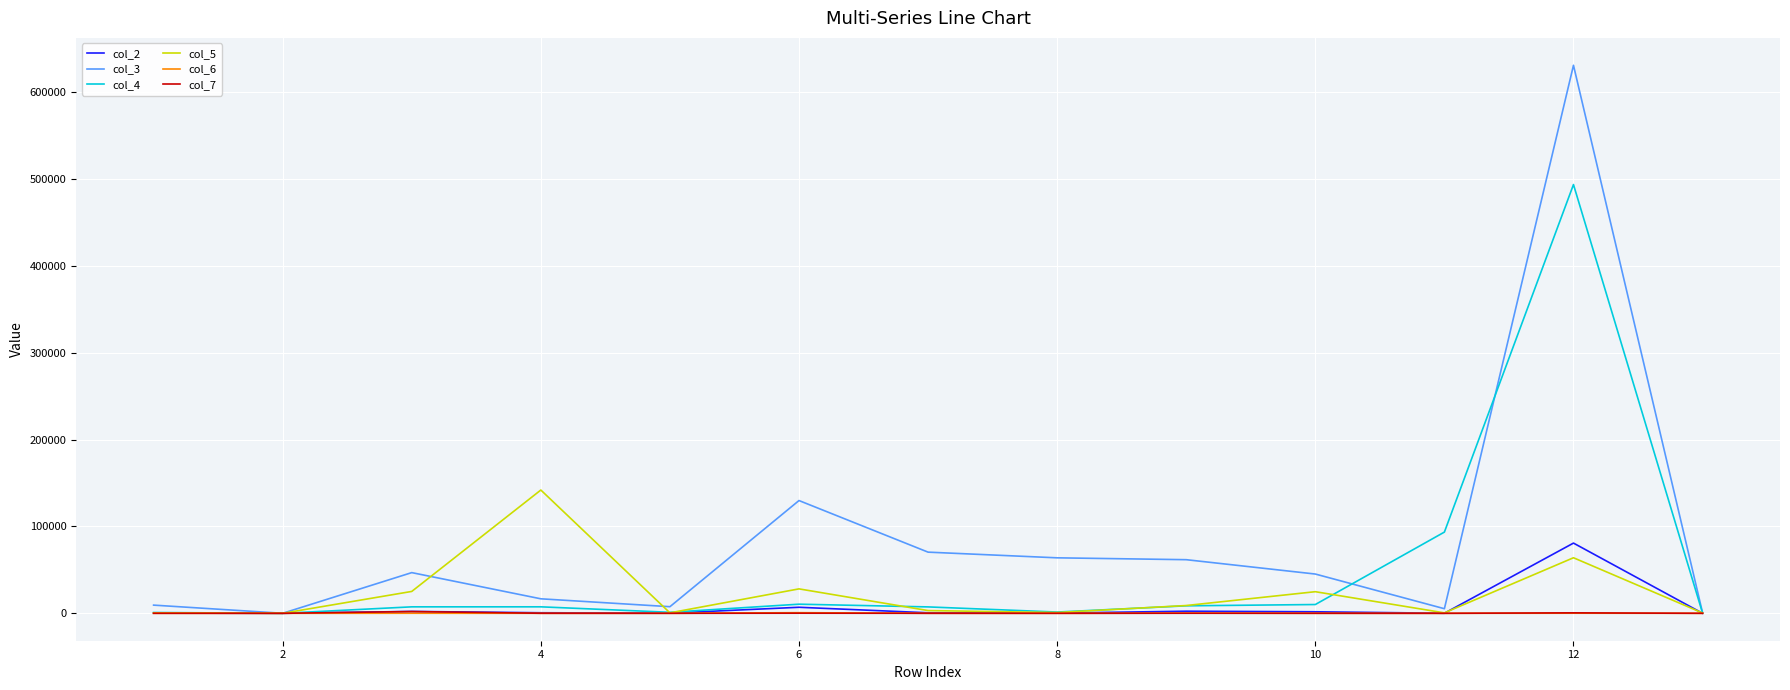

Which series has the largest range (max minus min)?

col_3